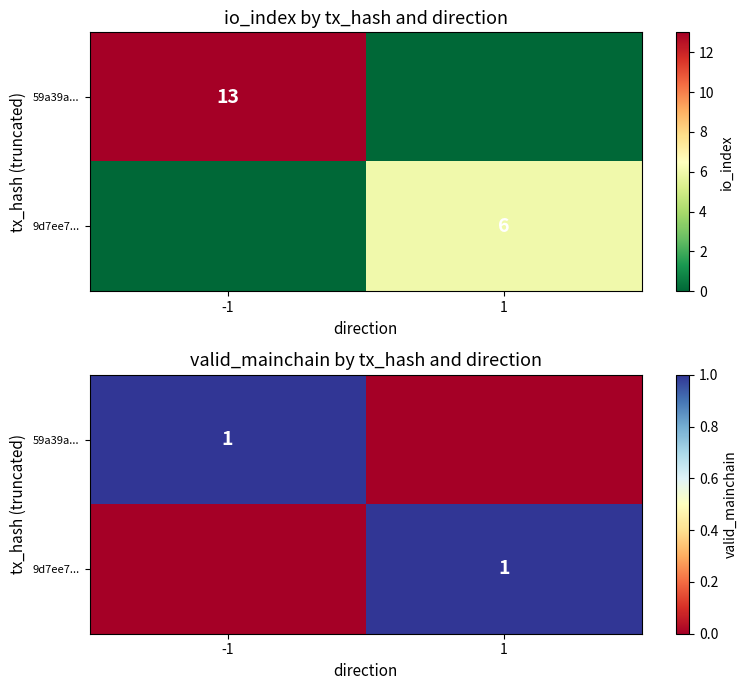

How many values in 59a39a... are above zero?

1